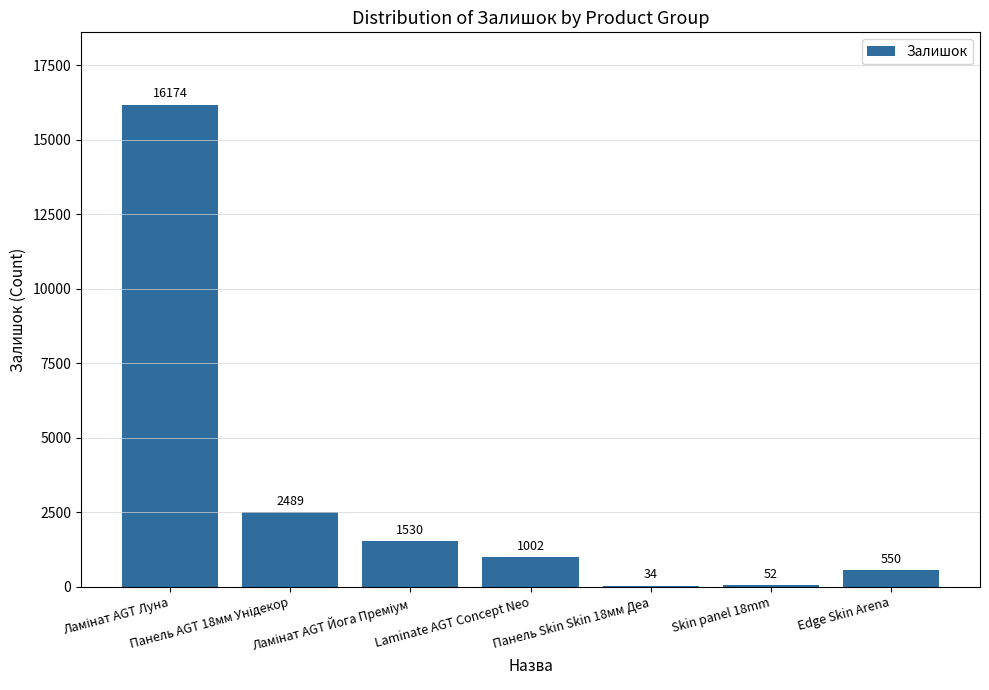

What is the maximum value shown in the chart?

16174